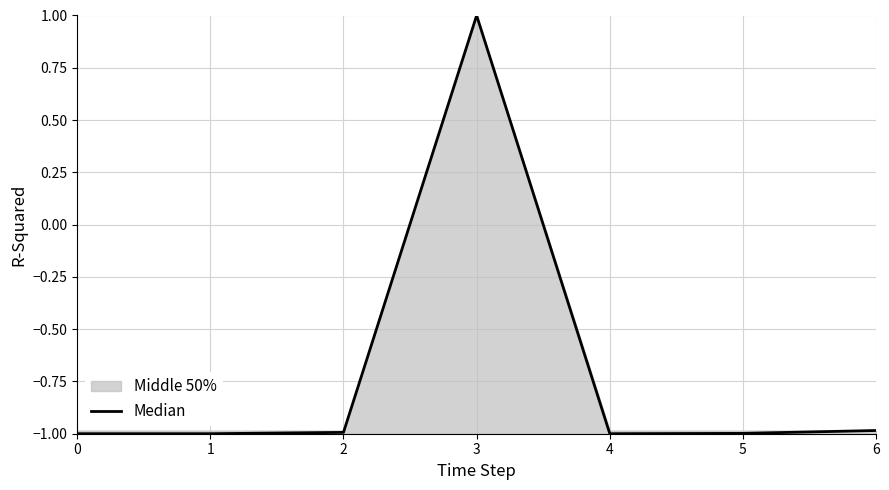

Count the number of categories in the chart.

7